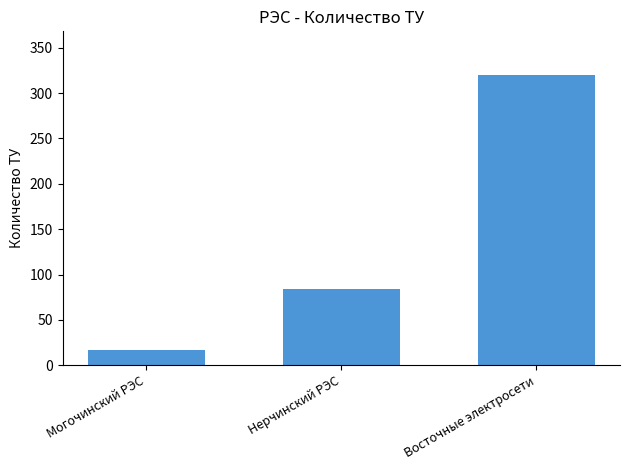

How many values are between 17 and 320?

3